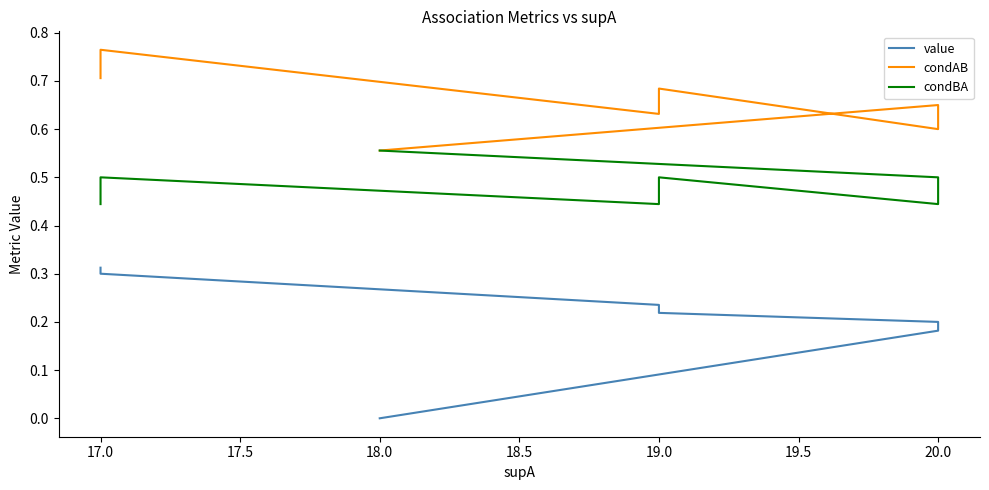

What is the label of the 2nd point from the left?

17.0